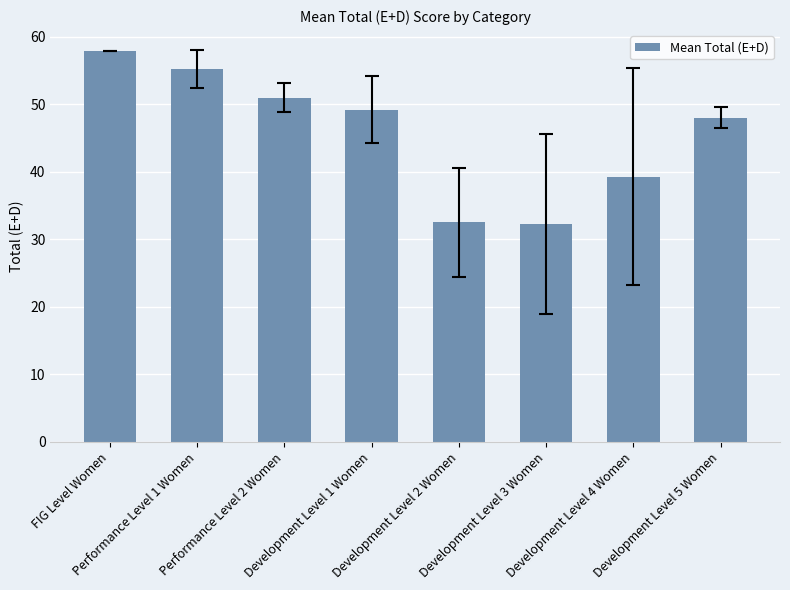

The value at FIG Level Women is 84.4. True or false?

False